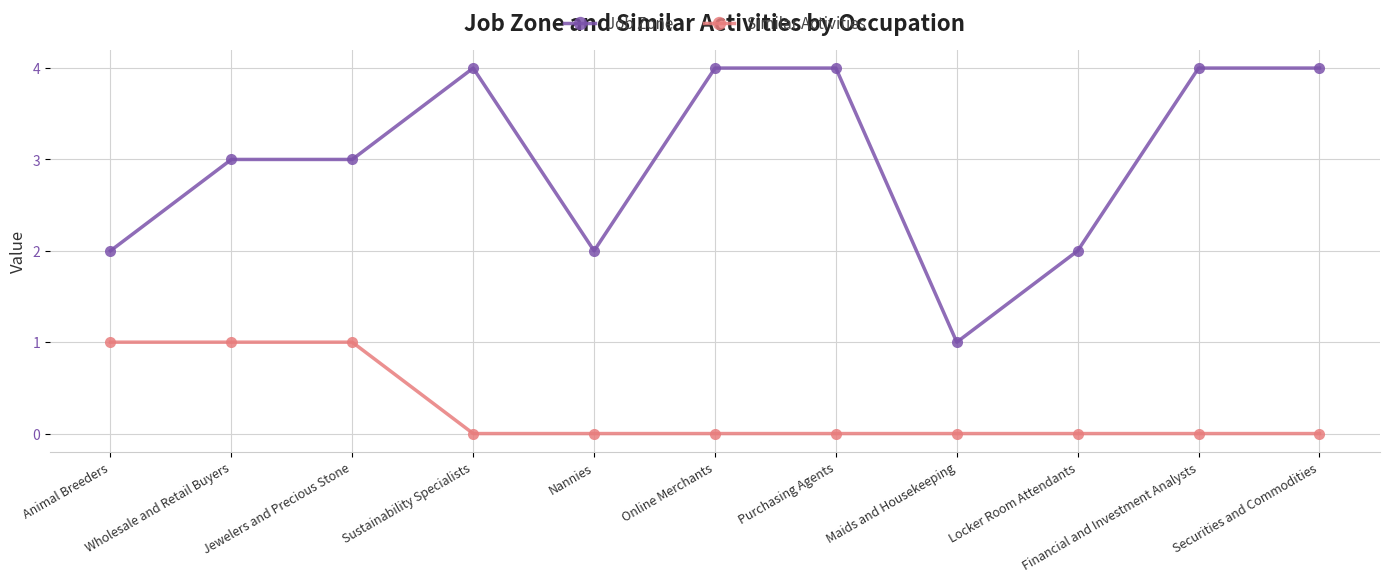

What are all the series names shown in the legend?

Job Zone, Similar Activities